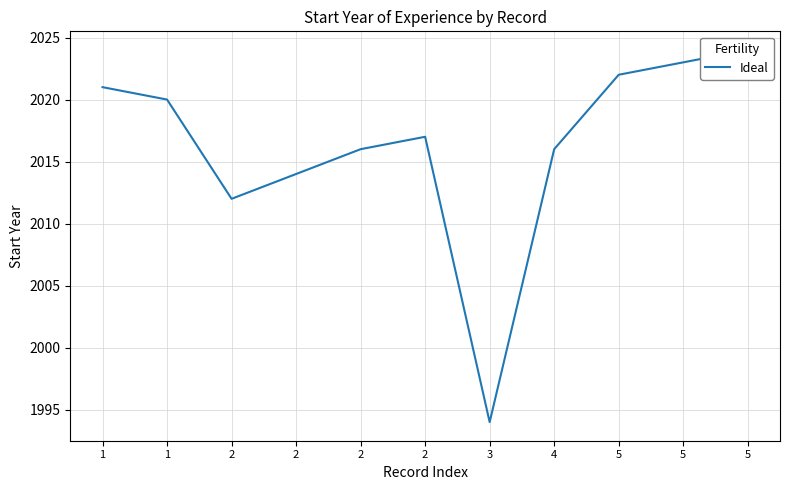

What is the difference between the maximum and minimum values?

30